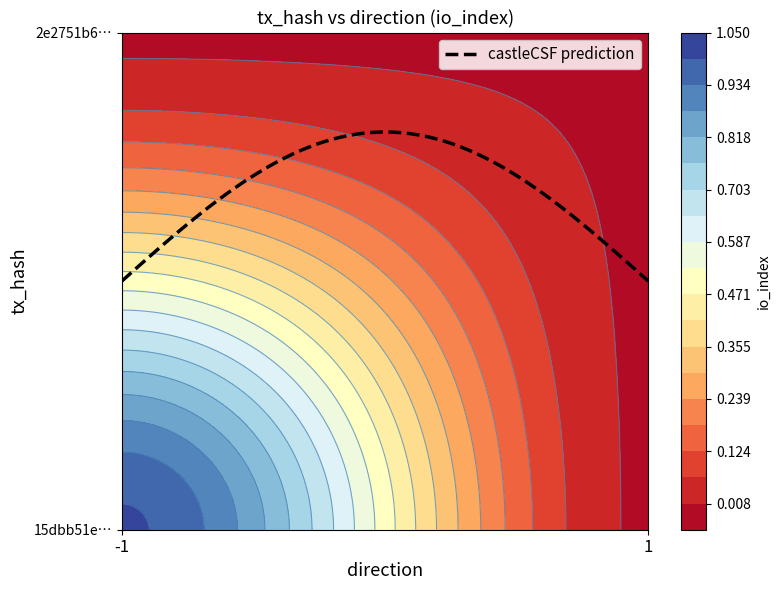

Reading right to left, what are all the values shown in this chart?

15dbb51e744aa6a0f6fbd543c4eb20b6ea11b20: 1=0	-1=1
2e2751b611f9447d2482ce8ae56de09c9db883f: 1=0	-1=0